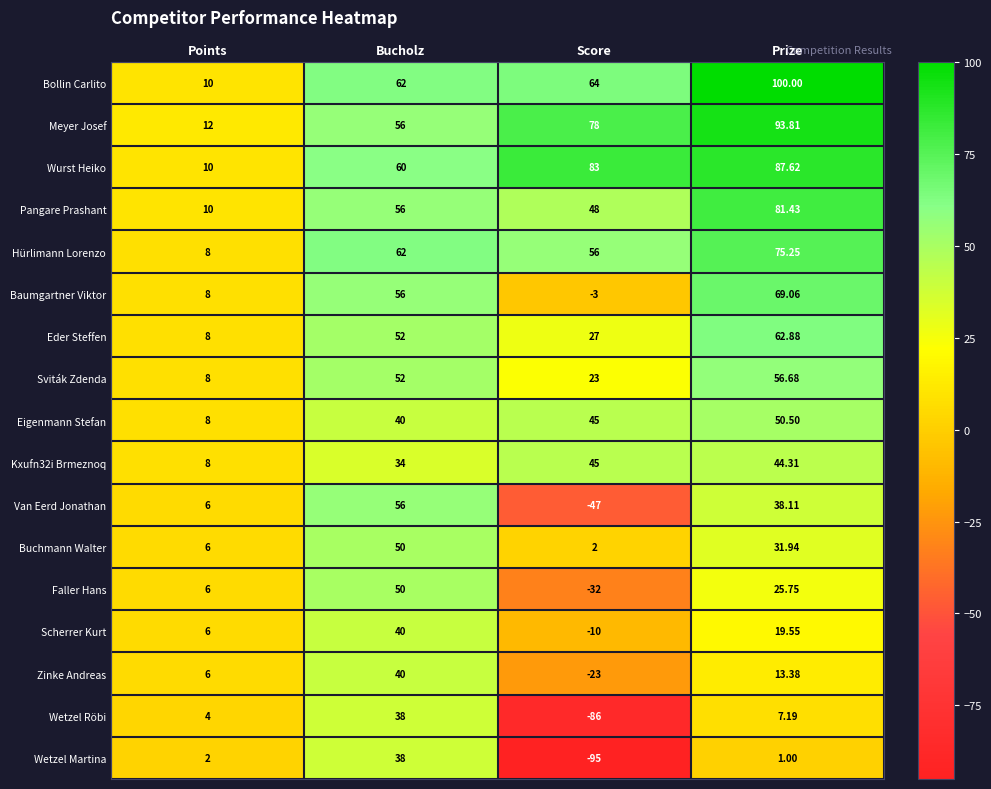

Which label corresponds to the largest value in the chart?

Prize